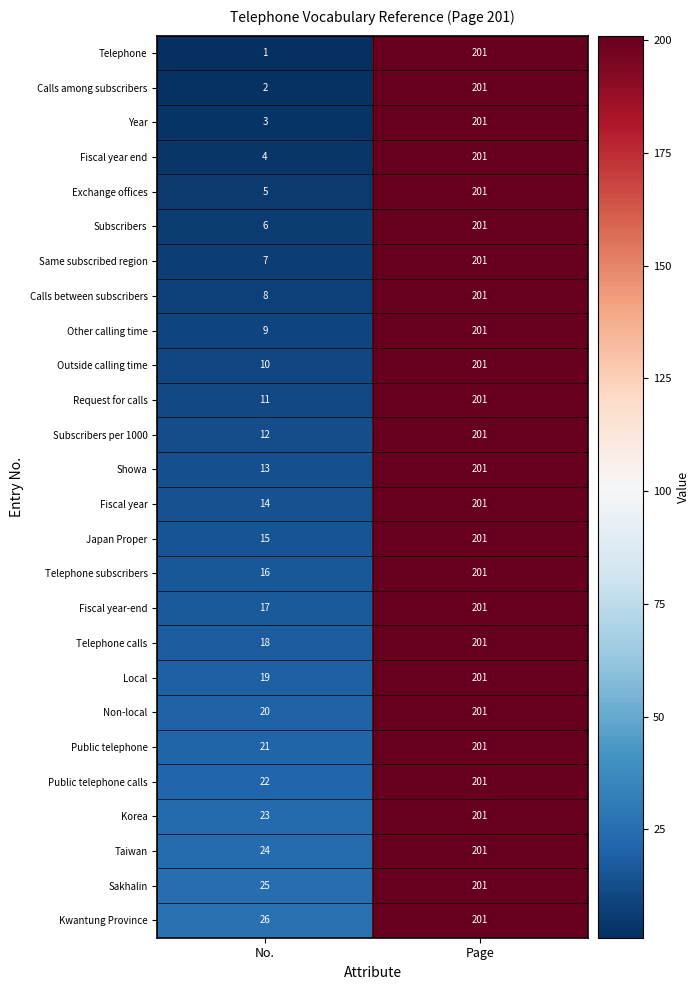

The value of Calls between subscribers at Page is 201. True or false?

True